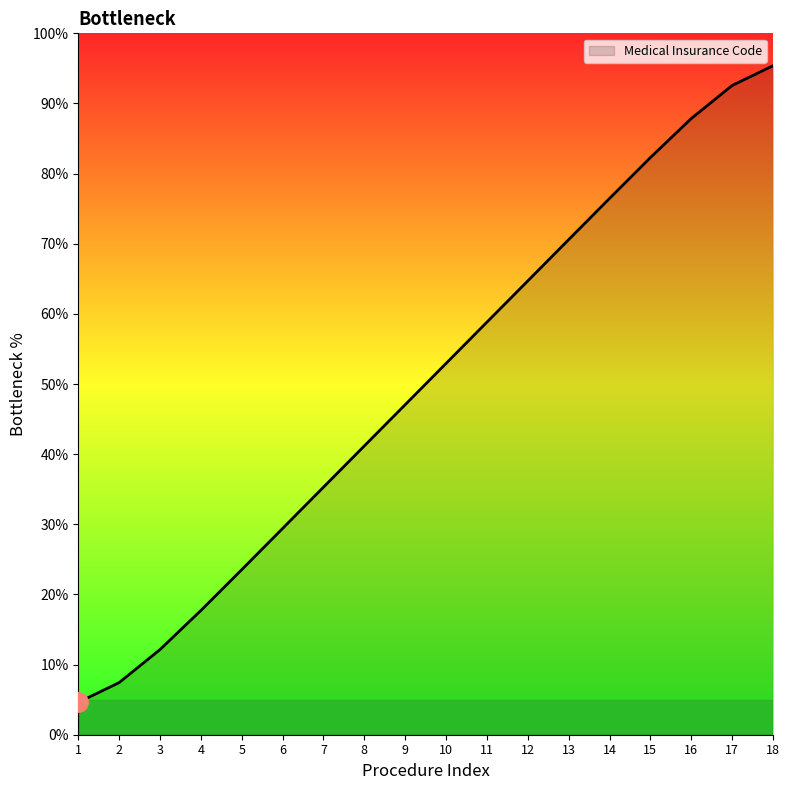

Which has a higher value, 16 or 2?

16